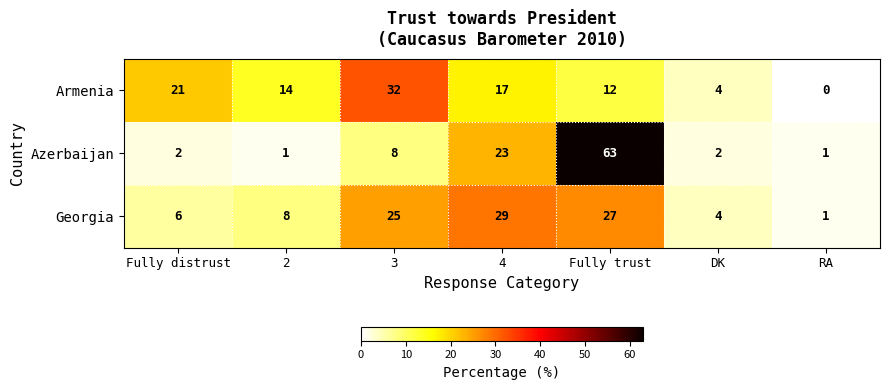

Is it true that Azerbaijan equals 63 at Fully trust?

True